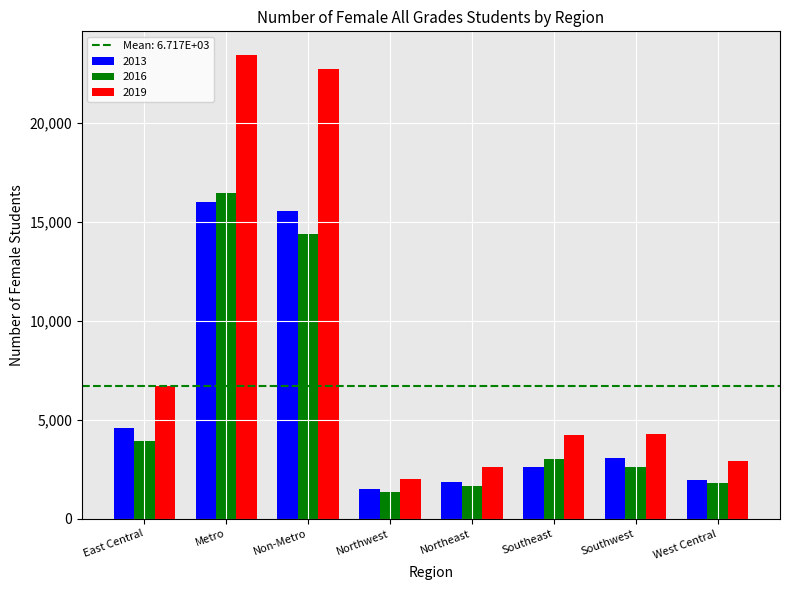

What is the spread (max minus min) of values at Metro?

7421